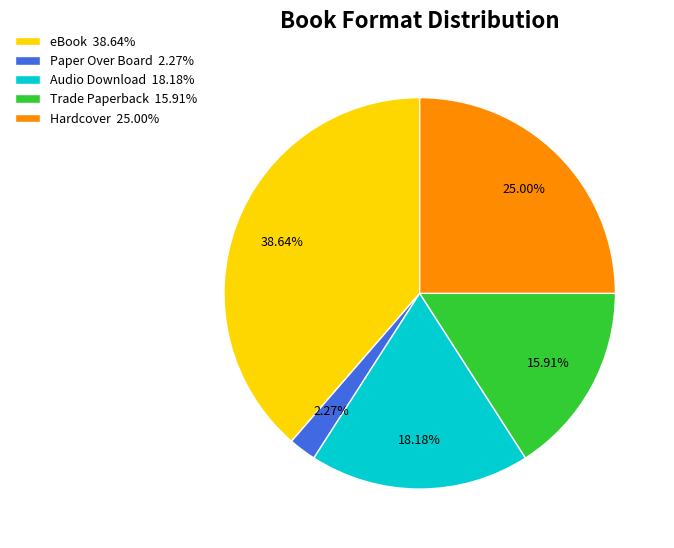

True or false: eBook accounts for 39% of the total.

True